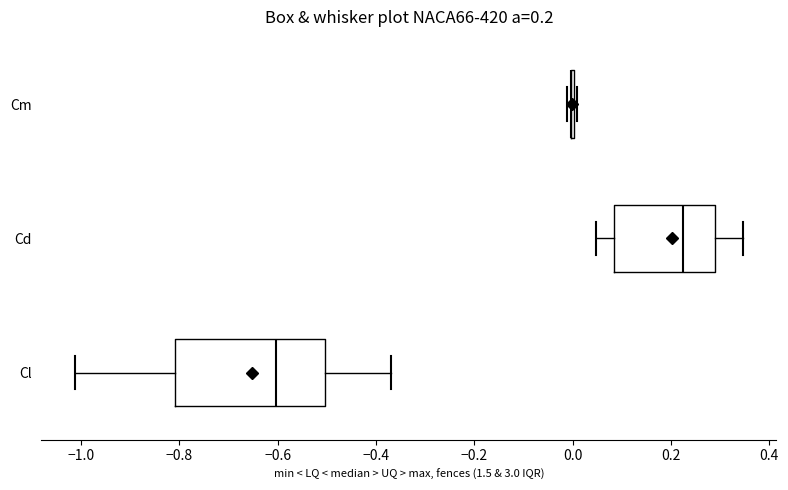

Comparing the boxes themselves (not the whiskers), which one is the widest?

Cl